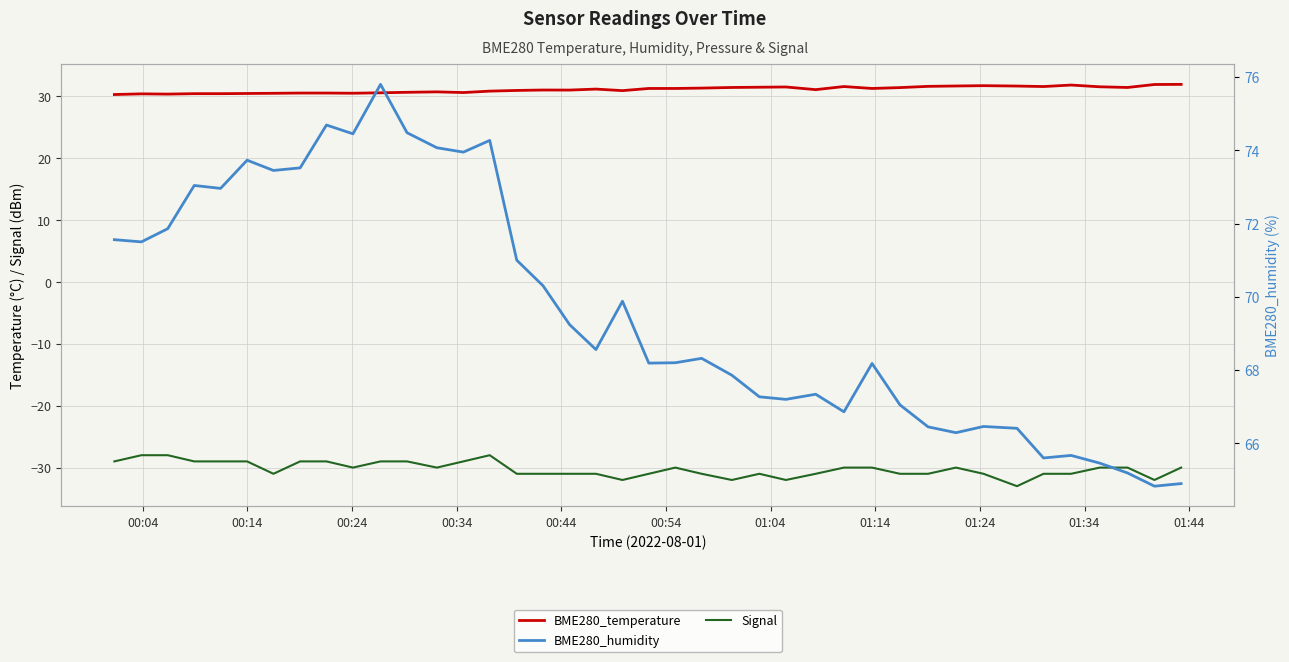

At how many categories does at least one series exceed 0?

40